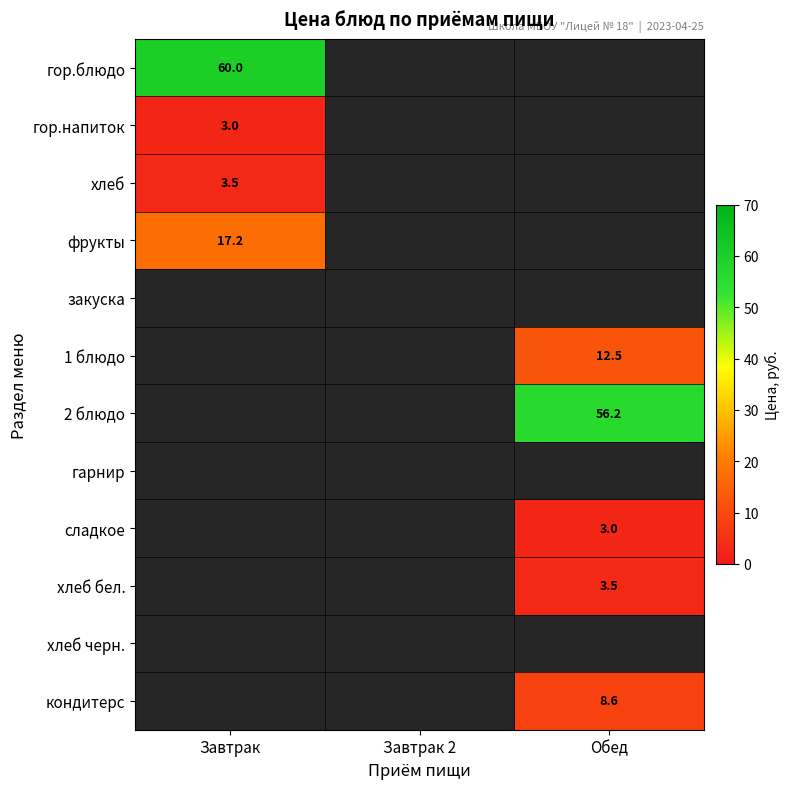

The value of гор.блюдо at Завтрак is 60.0. True or false?

True